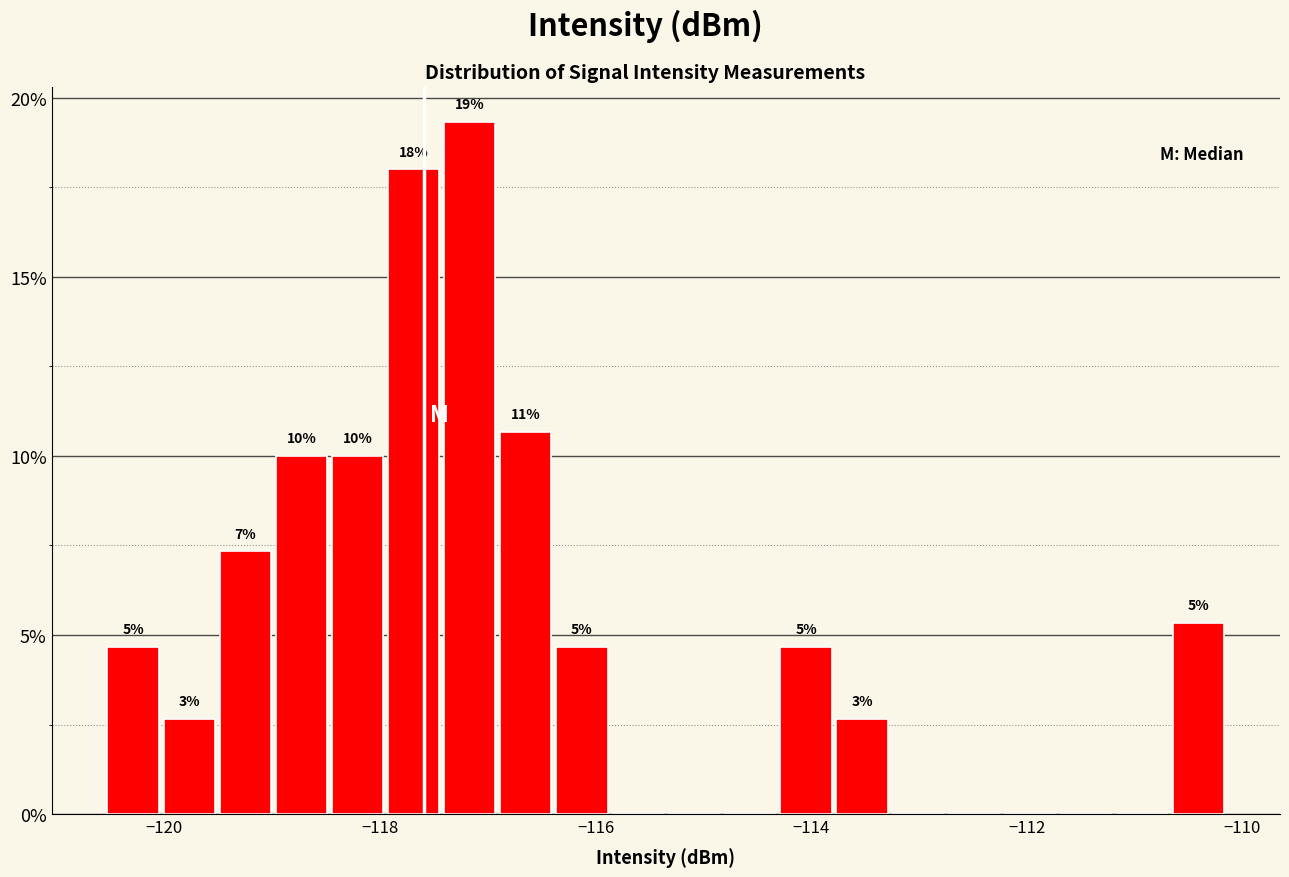

Around what value on the x-axis is the tallest bar? Give the approximate position of its centre, as read against the axis.

-117.2